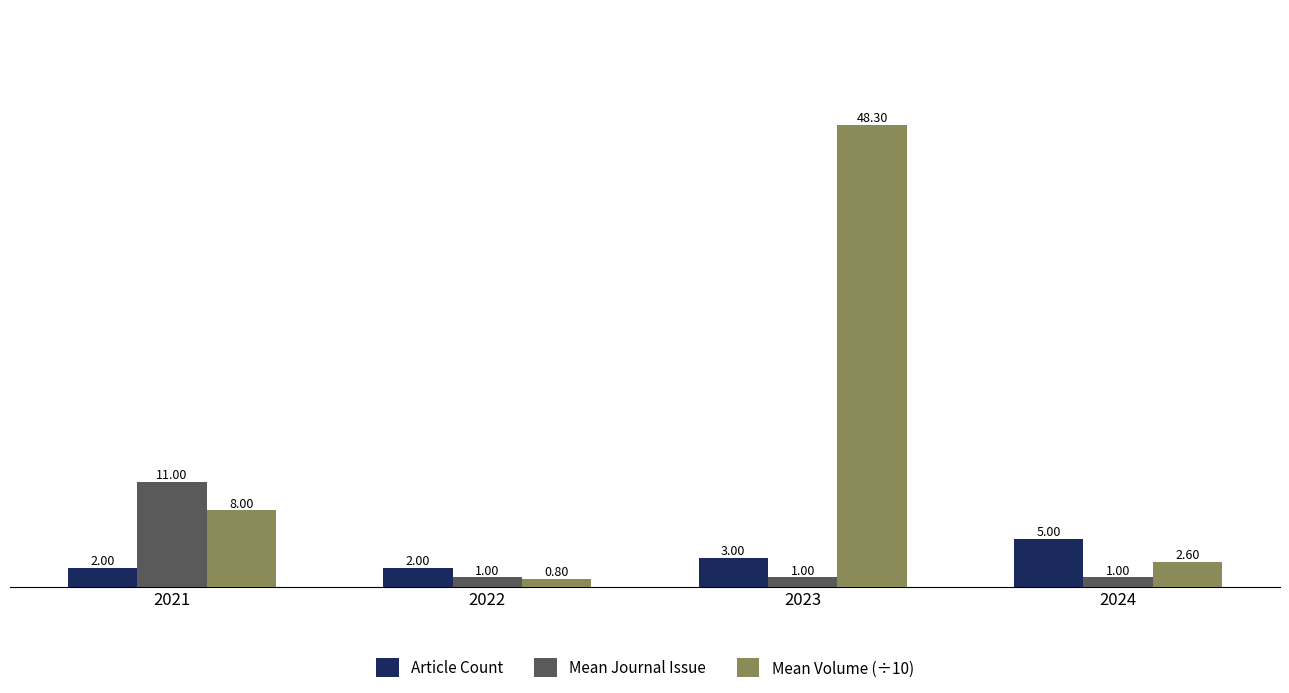

At 2024, list the series in order from smallest to largest.

Mean Journal Issue, Mean Volume (÷10), Article Count